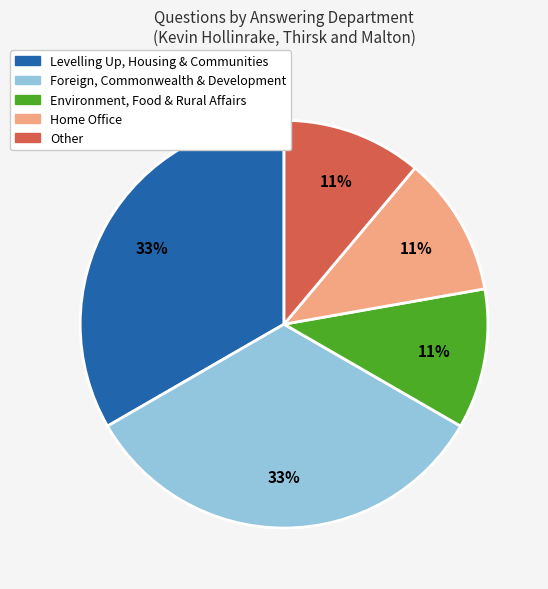

To the nearest percent, what is the difference between the largest and smallest slice percentages?

22%